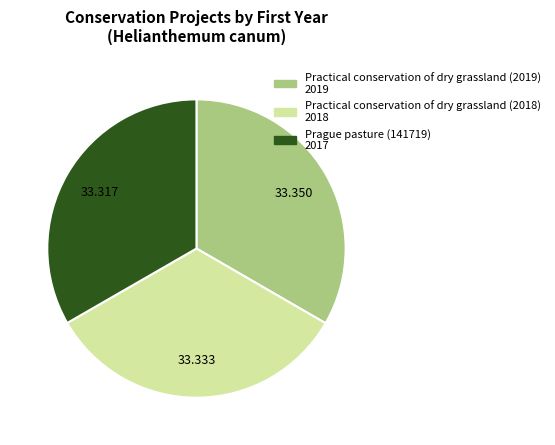

Is the sum of Practical conservation of dry grassland (2018) and Practical conservation of dry grassland (2019) greater than half?

Yes